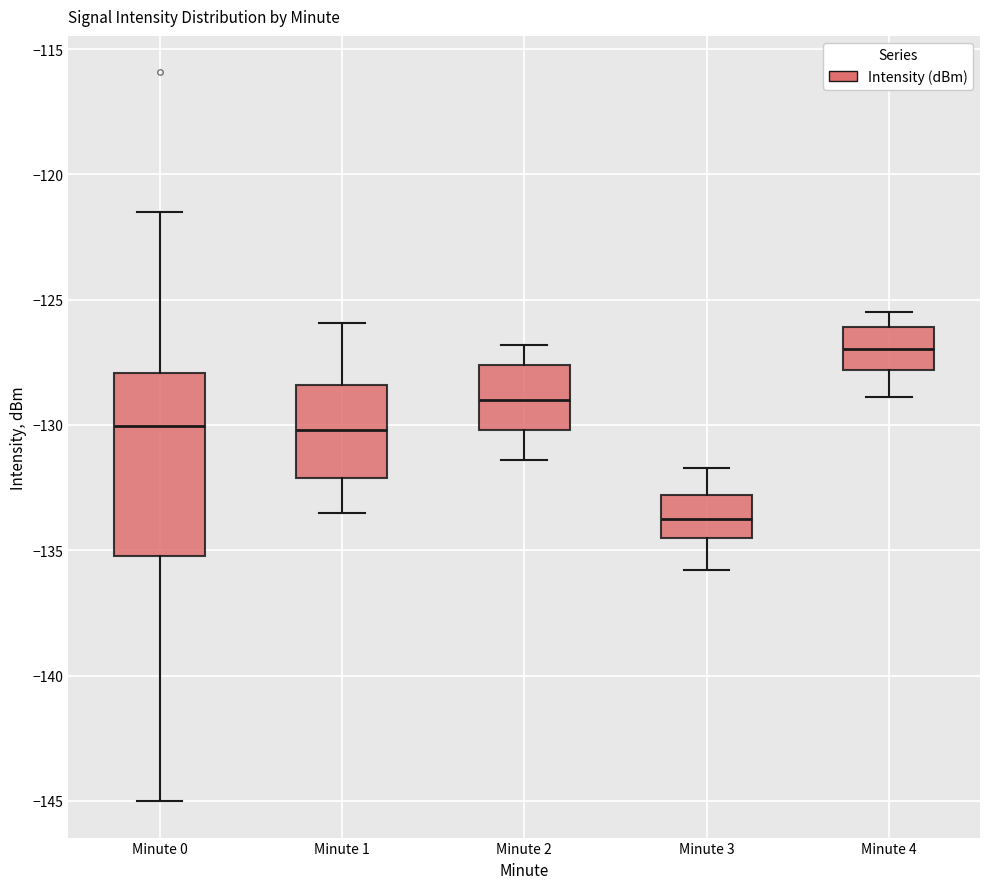

Which box has the lowest median line?

Minute 3